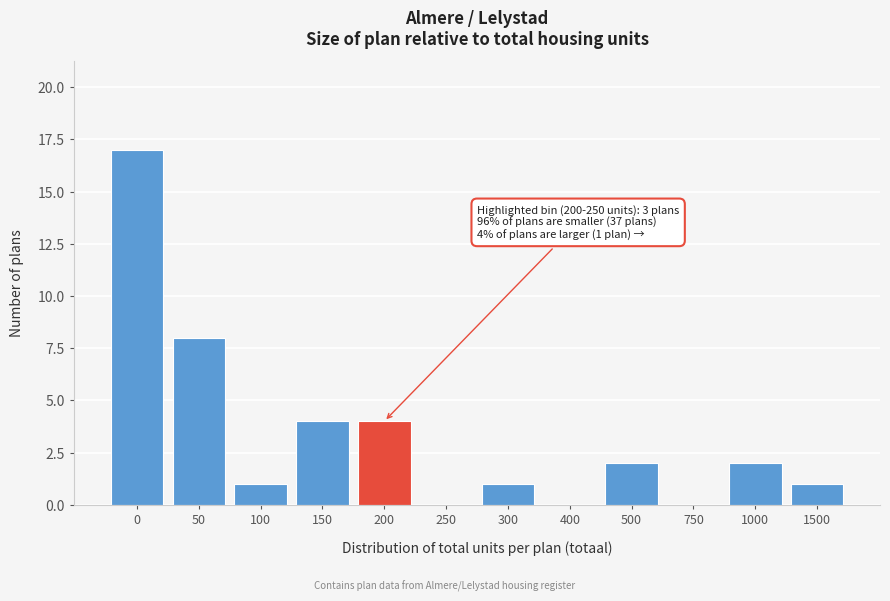

Reading left to right, list all the values displayed in this chart.

0=17	50=8	100=1	150=4	200=4	250=0	300=1	400=0	500=2	750=0	1000=2	1500=1